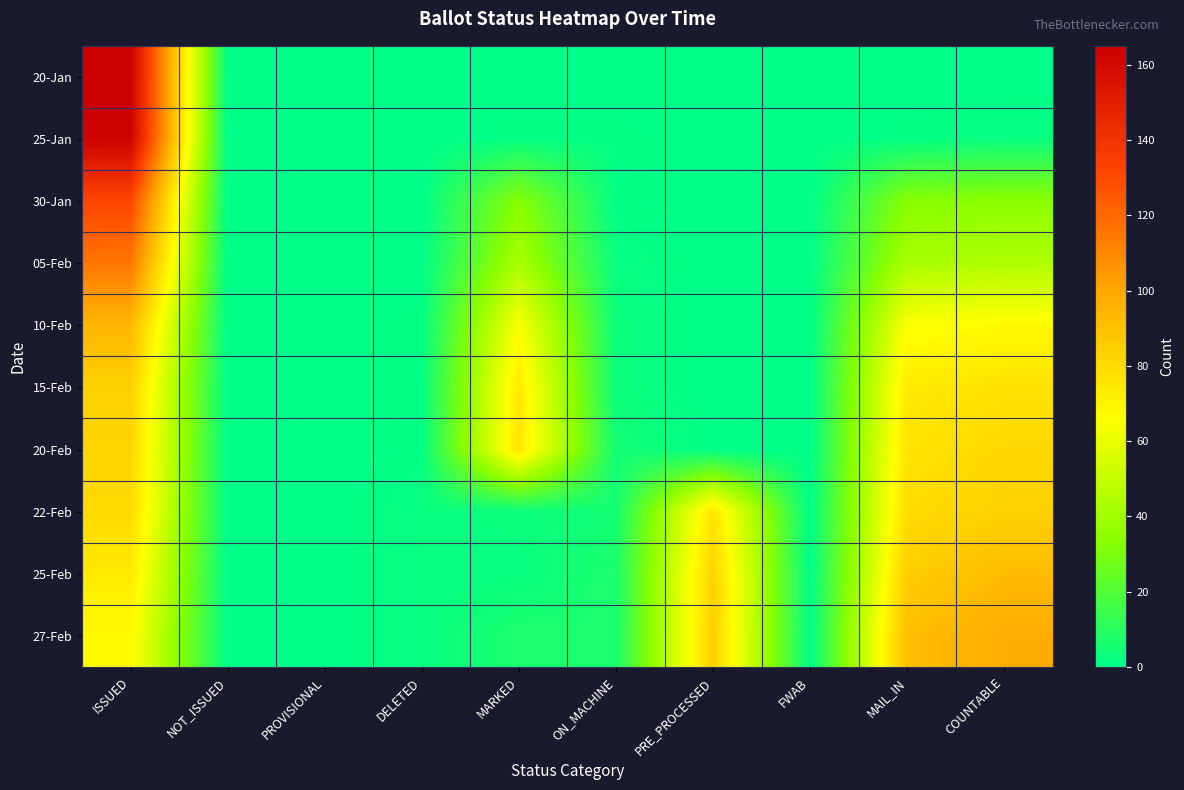

Reading left to right, list all the values displayed in this chart.

20-Jan: ISSUED=165	NOT_ISSUED=0	PROVISIONAL=0	DELETED=0	MARKED=0	ON_MACHINE=0	PRE_PROCESSED=0	FWAB=0	MAIL_IN=0	COUNTABLE=0
25-Jan: ISSUED=164	NOT_ISSUED=0	PROVISIONAL=0	DELETED=0	MARKED=1	ON_MACHINE=1	PRE_PROCESSED=0	FWAB=0	MAIL_IN=1	COUNTABLE=2
30-Jan: ISSUED=132	NOT_ISSUED=0	PROVISIONAL=0	DELETED=0	MARKED=33	ON_MACHINE=1	PRE_PROCESSED=0	FWAB=0	MAIL_IN=33	COUNTABLE=34
05-Feb: ISSUED=116	NOT_ISSUED=0	PROVISIONAL=0	DELETED=0	MARKED=42	ON_MACHINE=2	PRE_PROCESSED=0	FWAB=0	MAIL_IN=42	COUNTABLE=44
10-Feb: ISSUED=94	NOT_ISSUED=0	PROVISIONAL=0	DELETED=1	MARKED=65	ON_MACHINE=3	PRE_PROCESSED=0	FWAB=0	MAIL_IN=65	COUNTABLE=68
15-Feb: ISSUED=84	NOT_ISSUED=0	PROVISIONAL=0	DELETED=1	MARKED=74	ON_MACHINE=3	PRE_PROCESSED=0	FWAB=0	MAIL_IN=74	COUNTABLE=77
20-Feb: ISSUED=82	NOT_ISSUED=0	PROVISIONAL=0	DELETED=1	MARKED=76	ON_MACHINE=5	PRE_PROCESSED=0	FWAB=0	MAIL_IN=76	COUNTABLE=81
22-Feb: ISSUED=80	NOT_ISSUED=0	PROVISIONAL=0	DELETED=2	MARKED=3	ON_MACHINE=5	PRE_PROCESSED=76	FWAB=0	MAIL_IN=79	COUNTABLE=84
25-Feb: ISSUED=74	NOT_ISSUED=0	PROVISIONAL=0	DELETED=2	MARKED=2	ON_MACHINE=7	PRE_PROCESSED=83	FWAB=0	MAIL_IN=85	COUNTABLE=92
27-Feb: ISSUED=68	NOT_ISSUED=0	PROVISIONAL=0	DELETED=2	MARKED=7	ON_MACHINE=7	PRE_PROCESSED=84	FWAB=0	MAIL_IN=91	COUNTABLE=98